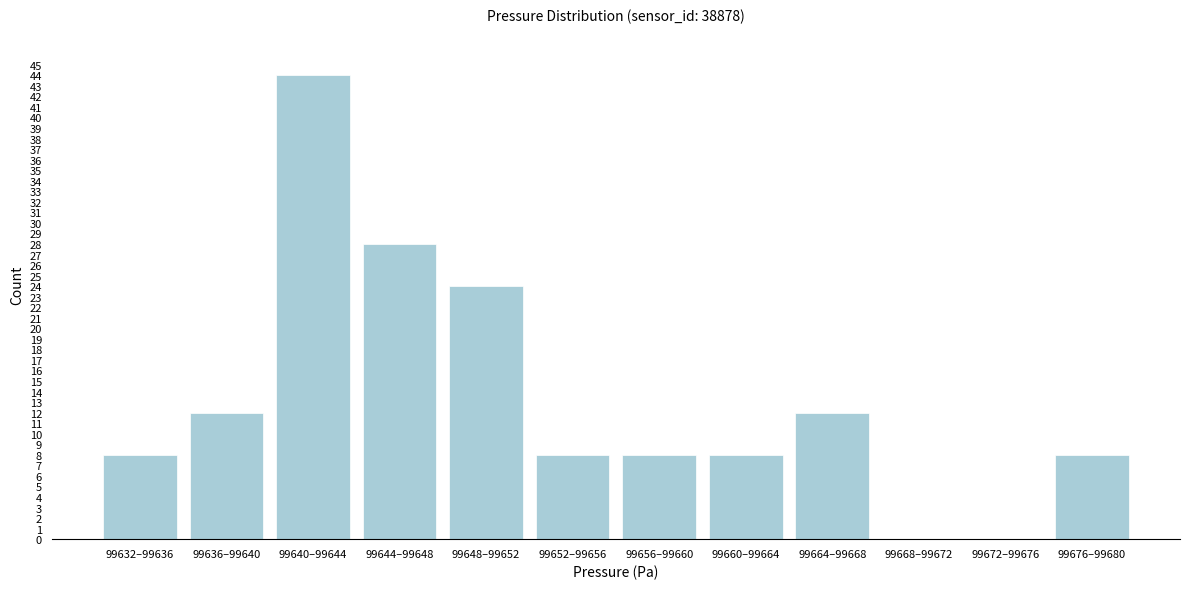

Reading left to right, transcribe all the data shown in this chart.

99632–99636=8	99636–99640=12	99640–99644=44	99644–99648=28	99648–99652=24	99652–99656=8	99656–99660=8	99660–99664=8	99664–99668=12	99668–99672=0	99672–99676=0	99676–99680=8